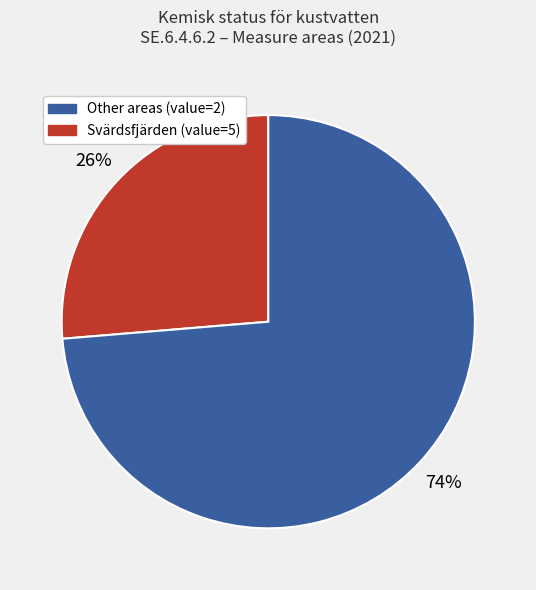

Is there any slice that represents more than half of the pie?

Yes